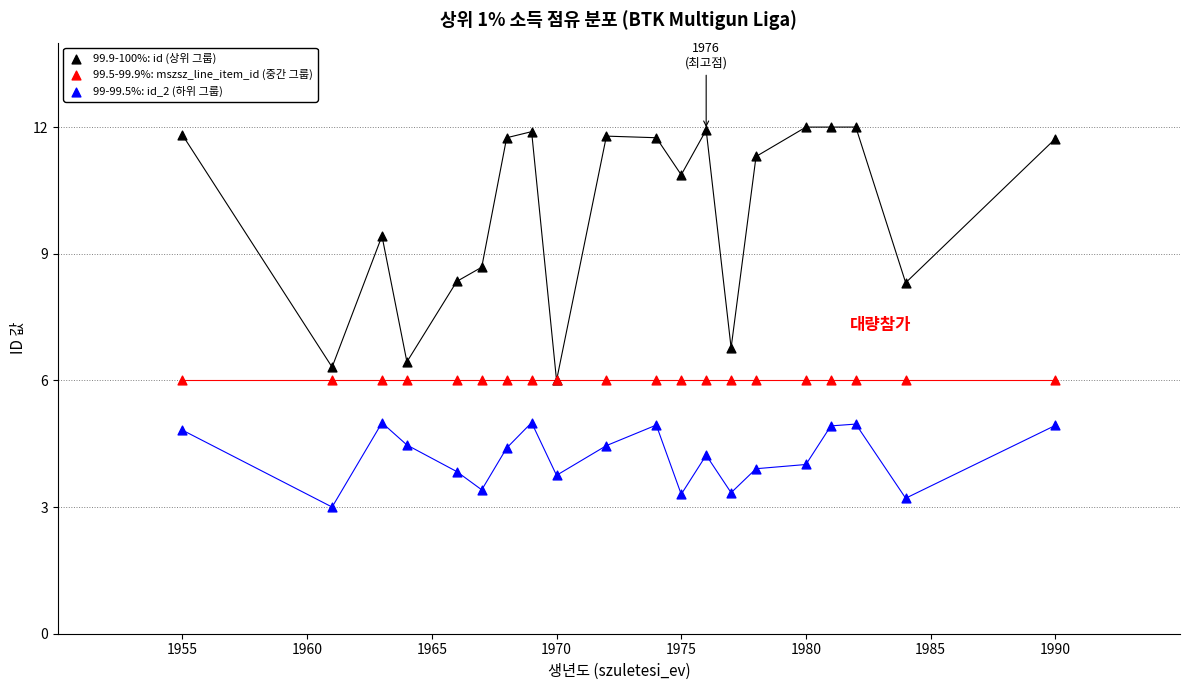

Across all series, what Y value is closest to 7?

6.8